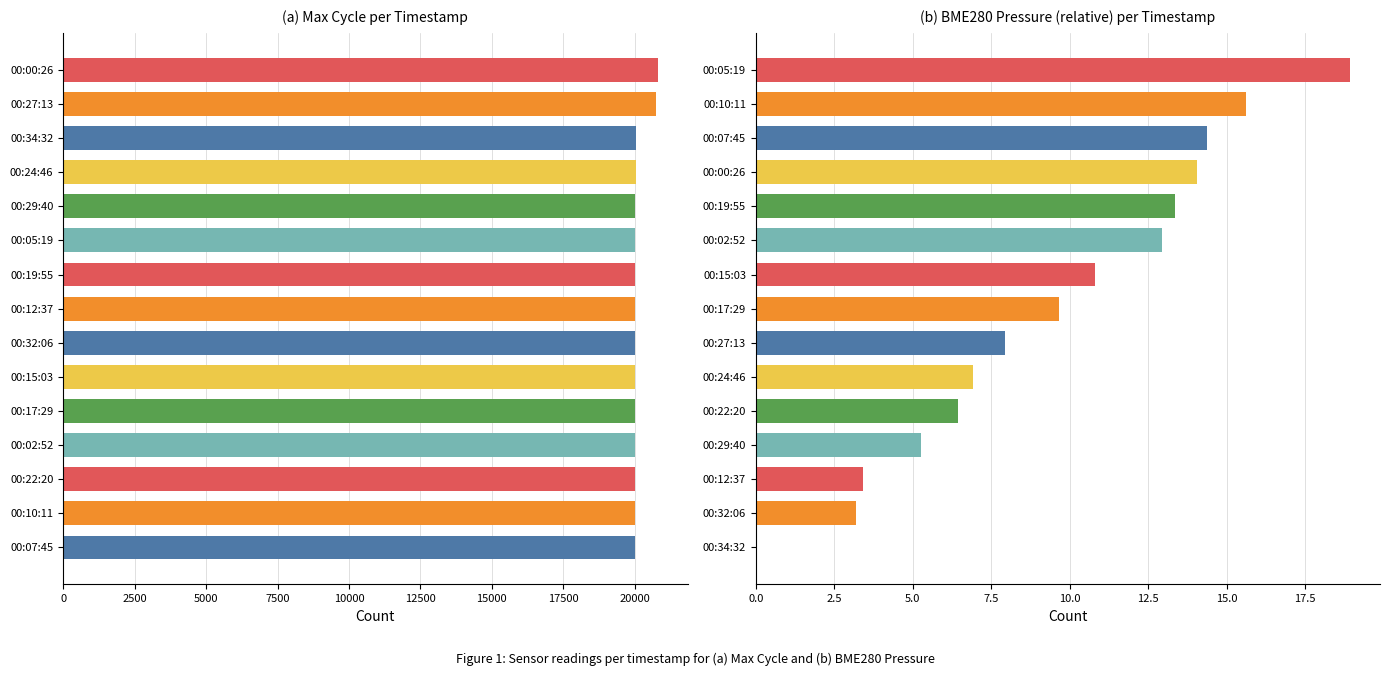

How many bars are there in each group?

2